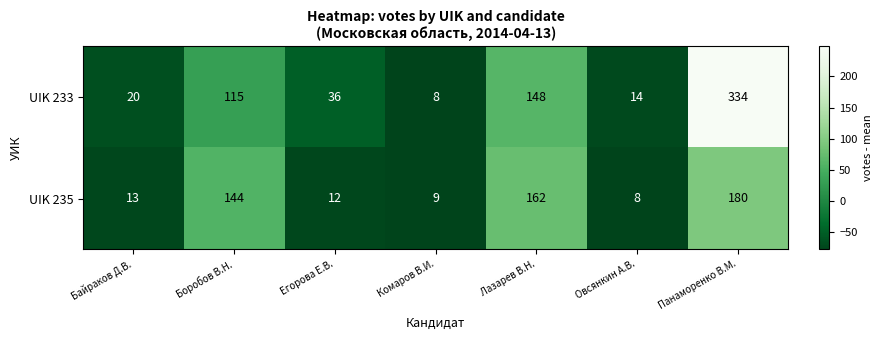

Which category has the highest value across all series?

Панаморенко В.М.